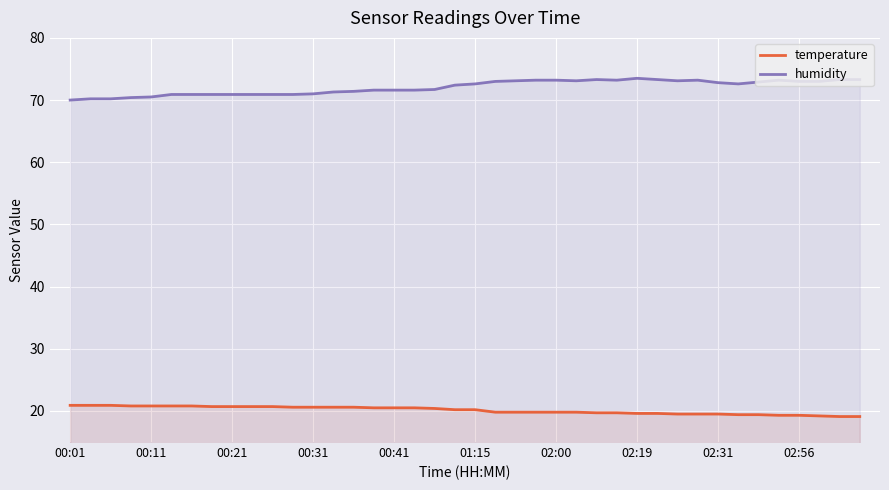

True or false: temperature and humidity cross at least once.

False